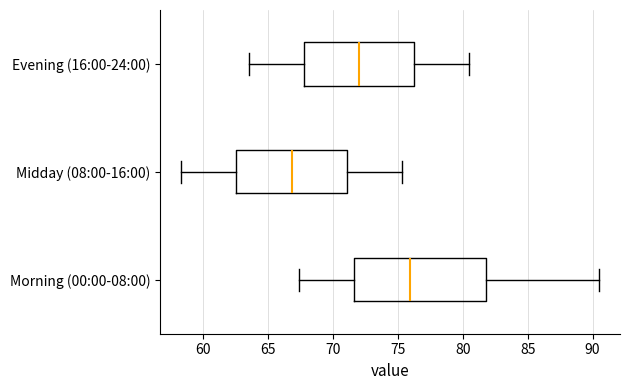

Reading bottom to top, read every box against the x-axis: the position of its median line, the range the box covers, and the ends of its whiskers. The values are not printed on the chart, so give them approximately, as read against the axis.

Morning (00:00-08:00): median 76.0, box 71.5 to 82.0, whiskers 67.5 to 90.5
Midday (08:00-16:00): median 67.0, box 62.5 to 71.0, whiskers 58.5 to 75.5
Evening (16:00-24:00): median 72.0, box 68.0 to 76.5, whiskers 63.5 to 80.5